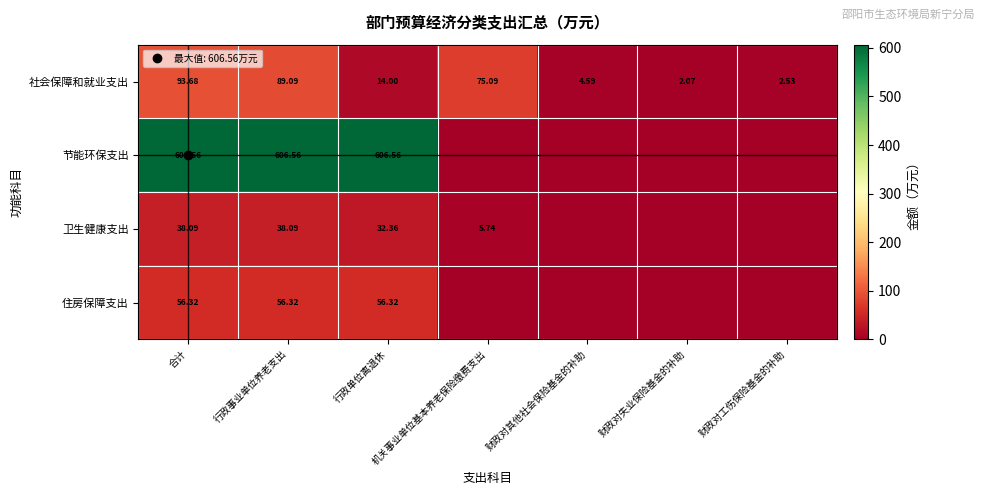

What is the maximum value for 住房保障支出?

56.3